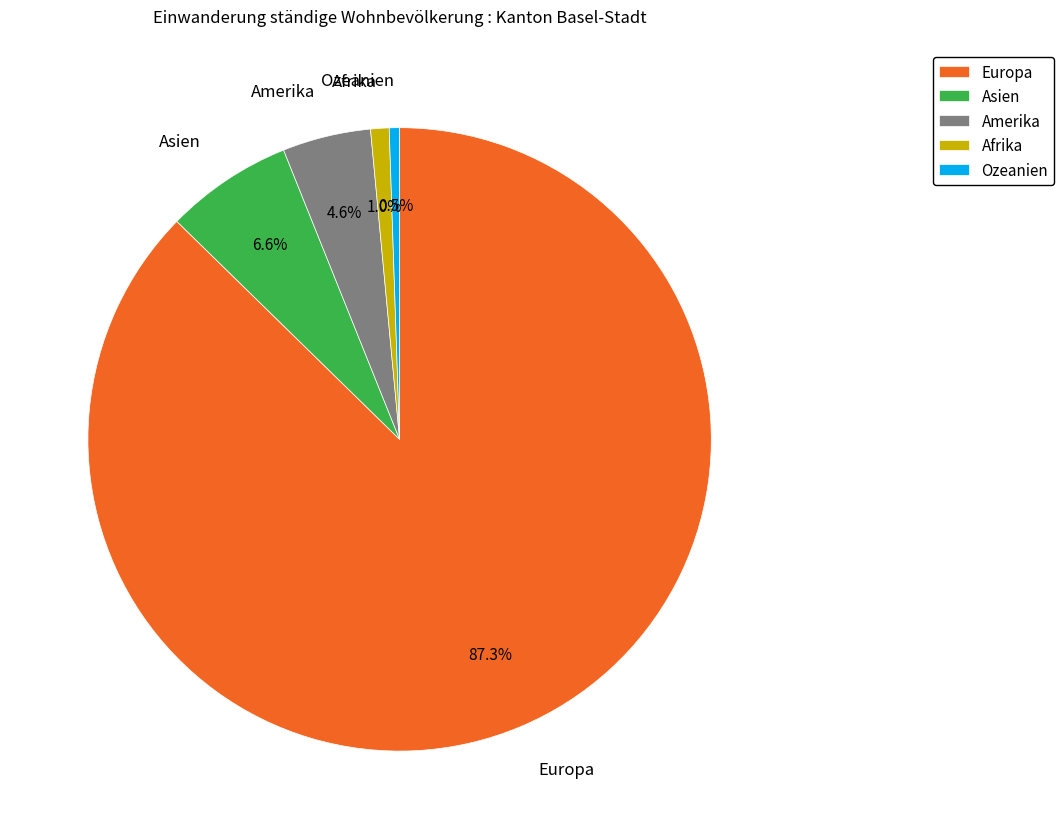

How many slices are in this pie chart?

5